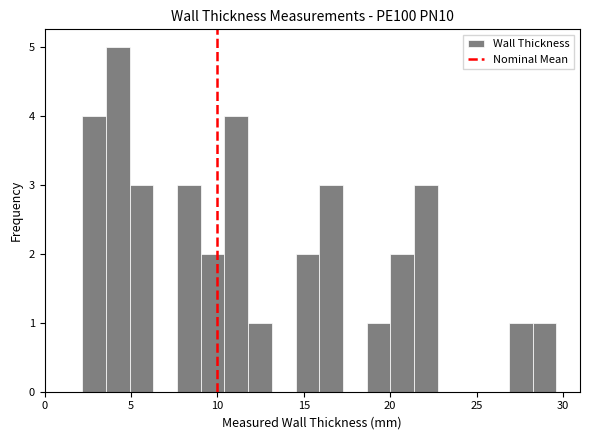

Around what value on the x-axis is the tallest bar? Give the approximate position of its centre, as read against the axis.

4.0